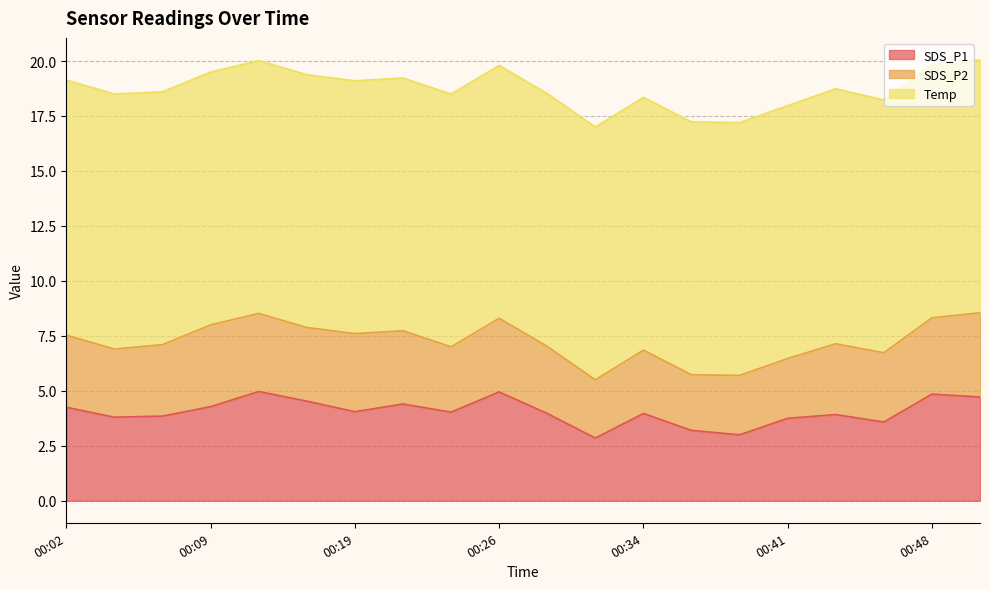

Rank the series at 00:16 from lowest to highest value.

SDS_P2, SDS_P1, Temp